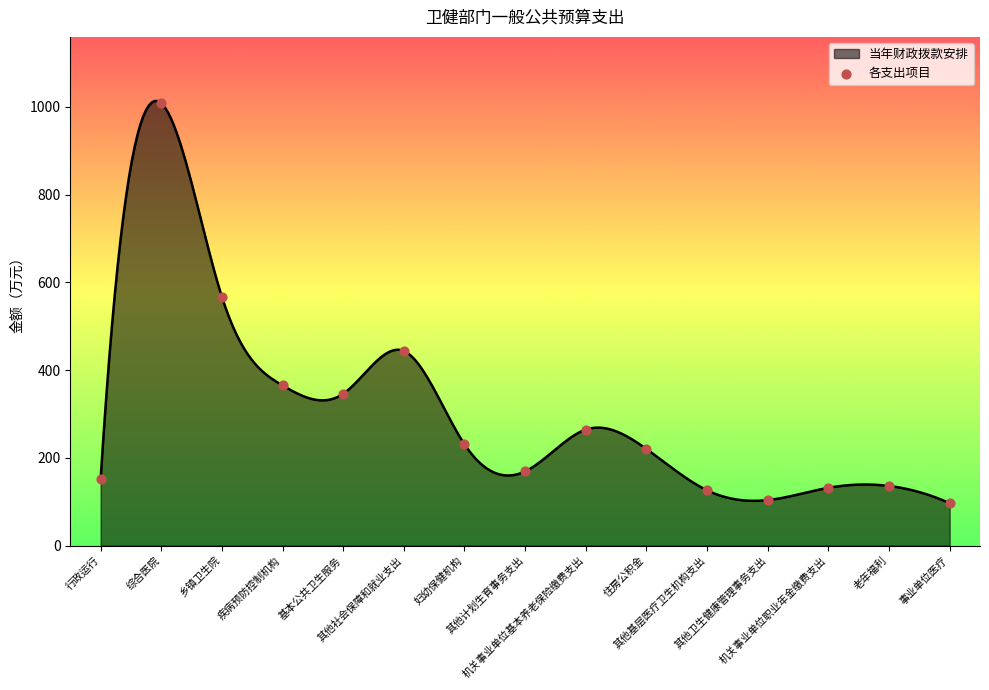

What is the change in value from 乡镇卫生院 to 老年福利?

-431.0